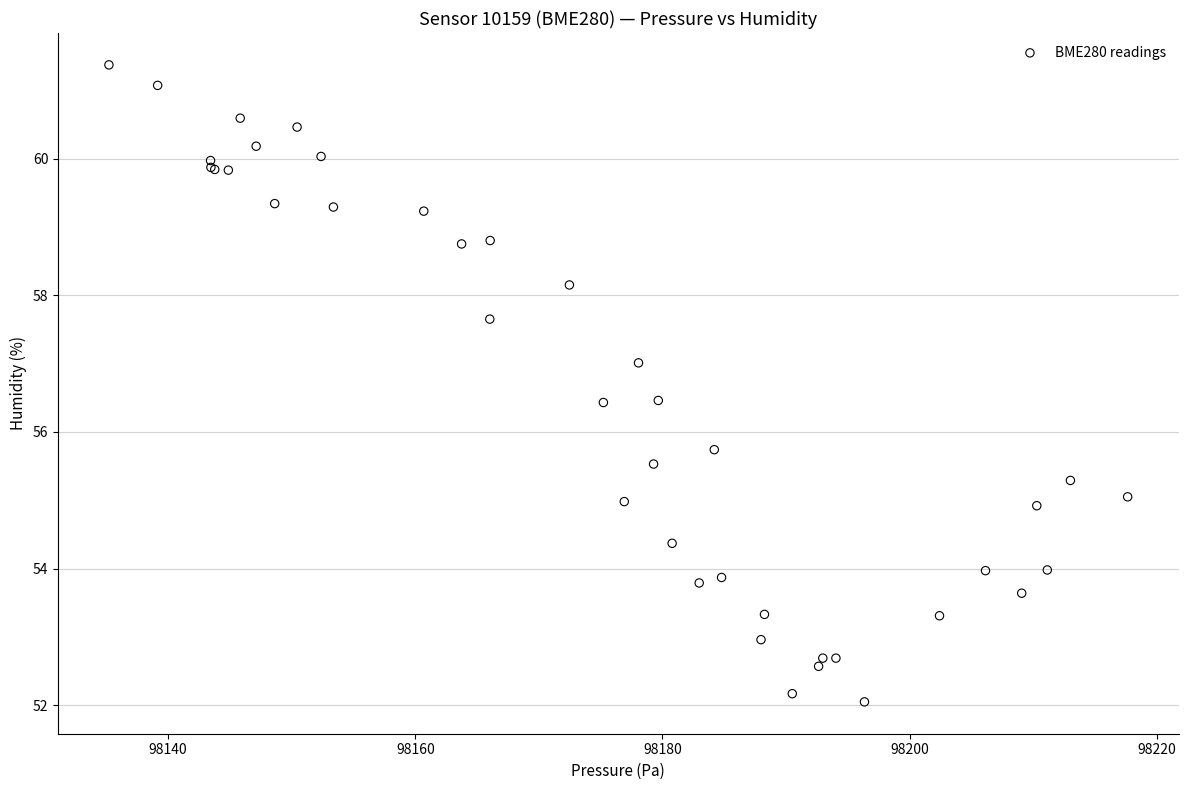

What Y value in the scatter plot is closest to 56?

55.7